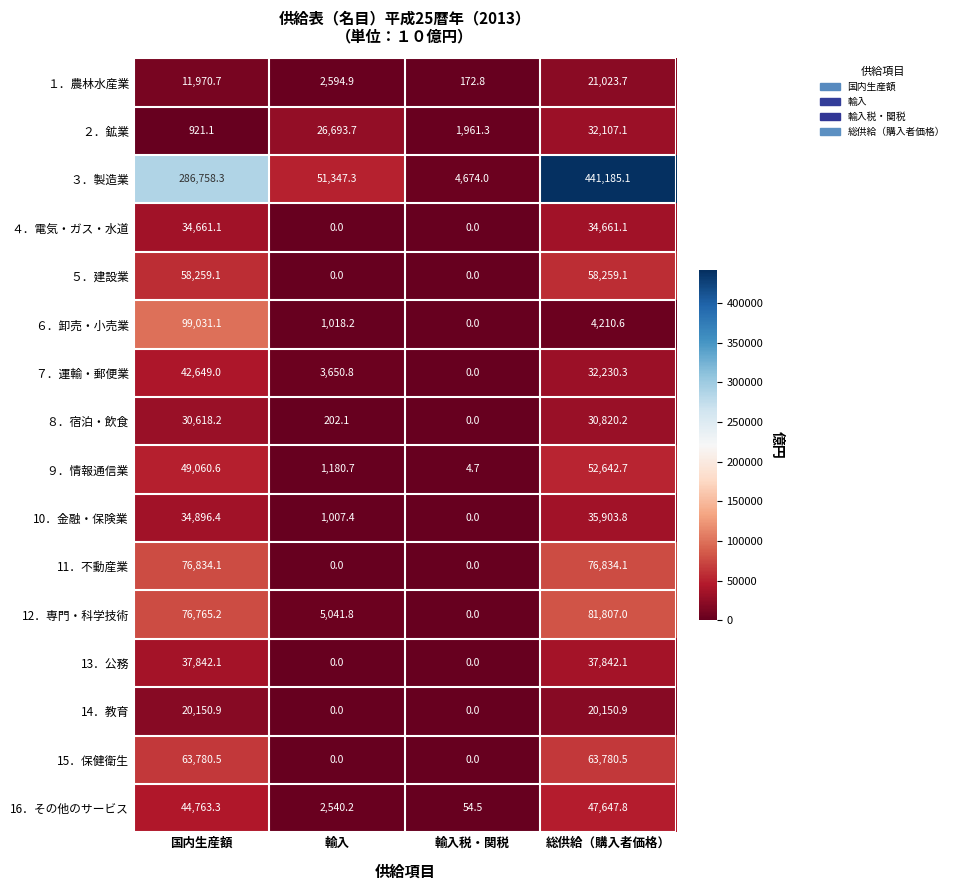

Is it true that 16．その他のサービス equals 54.5 at 輸入税・関税?

True